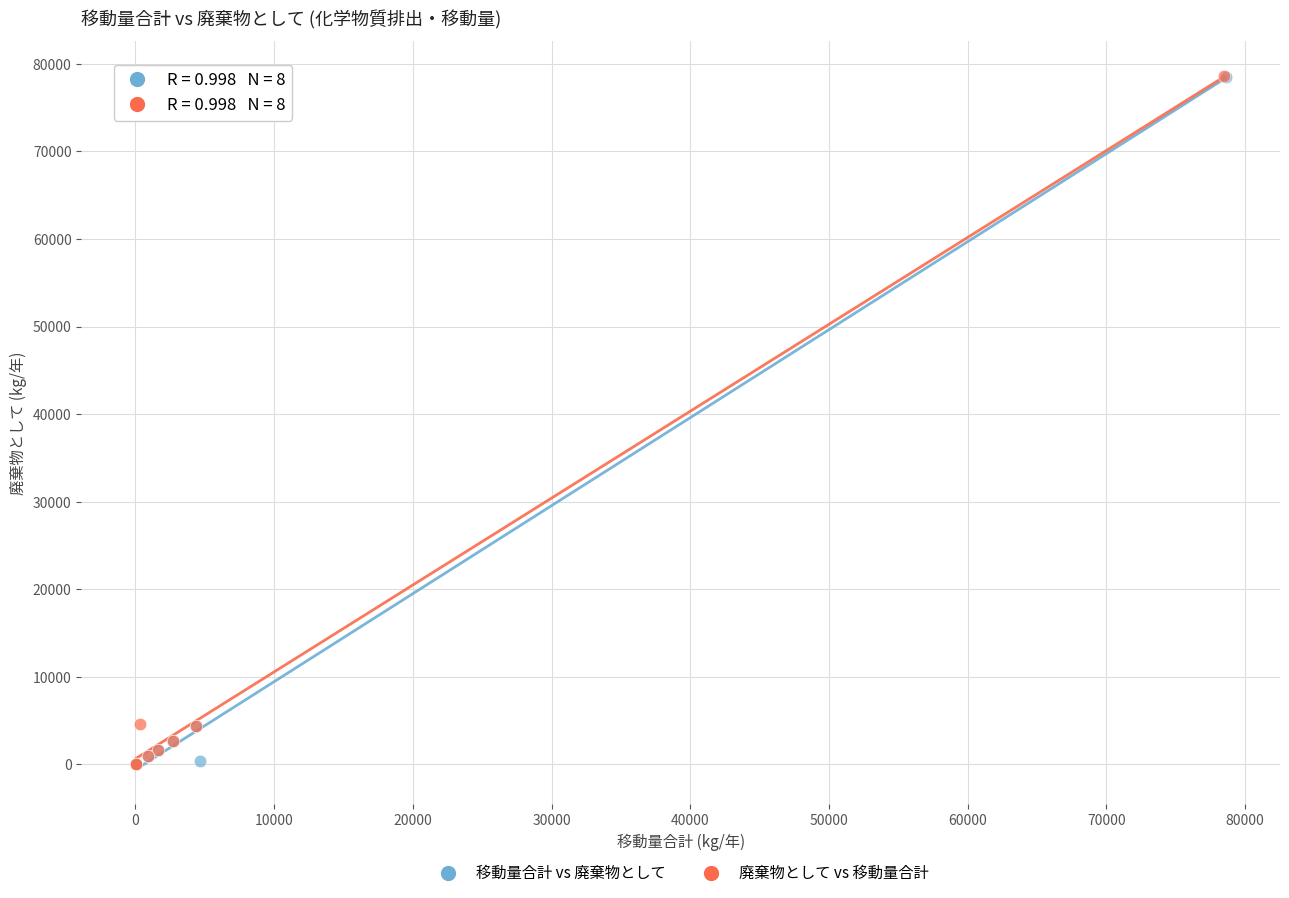

What are all the series names shown in the legend?

移動量合計 vs 廃棄物として, 廃棄物として vs 移動量合計